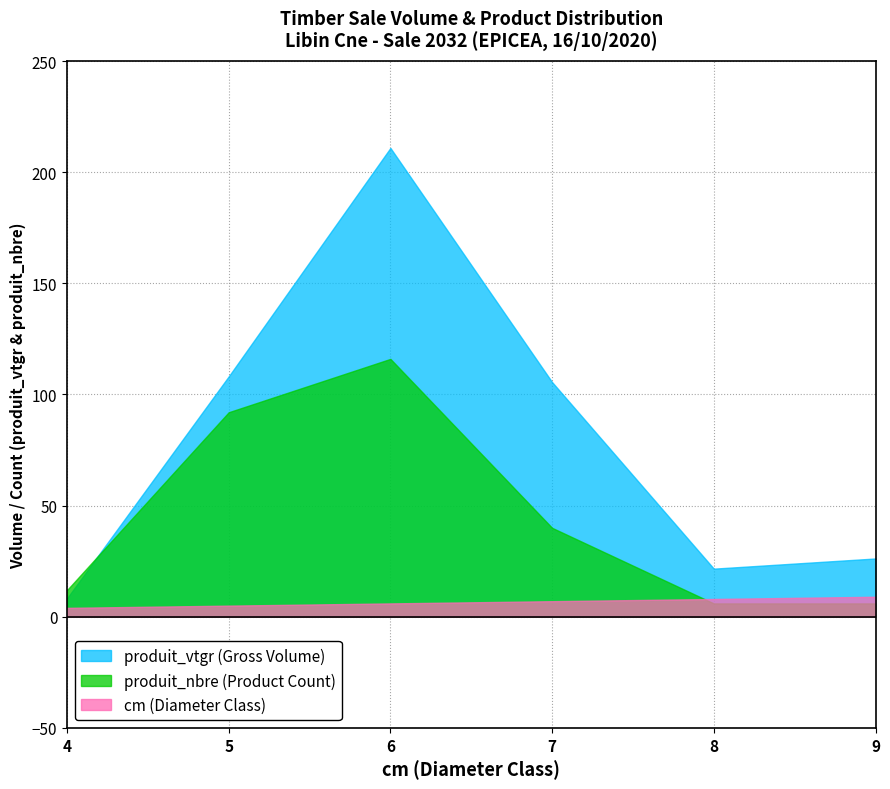

True or false: produit_nbre has a value of 29.8 at 5.

False